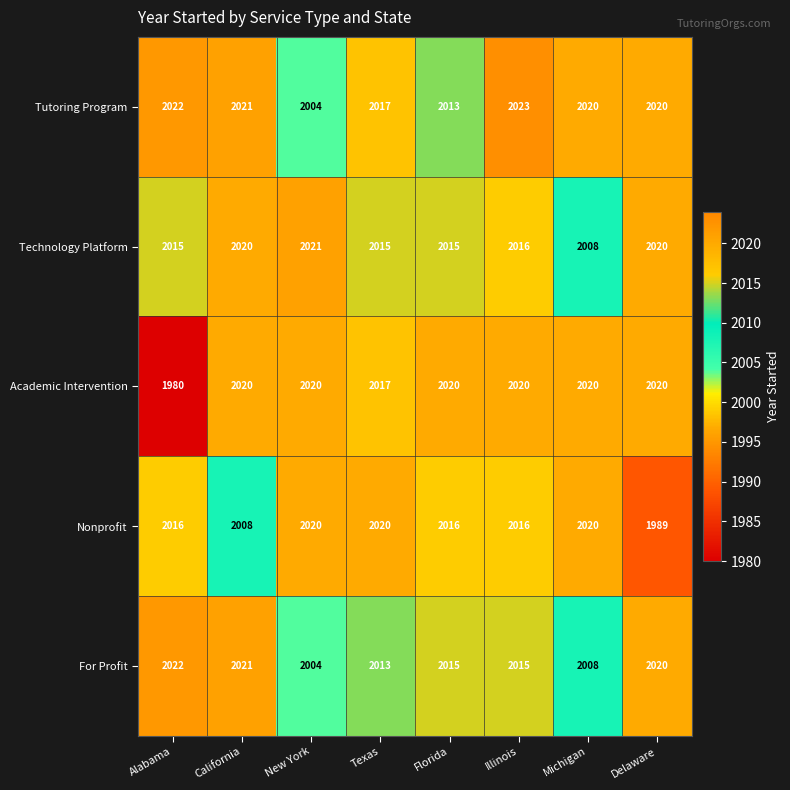

What is the difference between the maximum and minimum values in the Academic Intervention series?

40